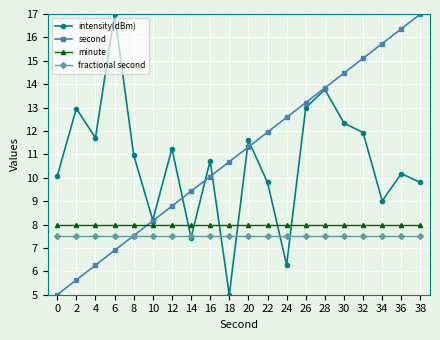

True or false: second has more than 0 points higher than both neighbors.

False